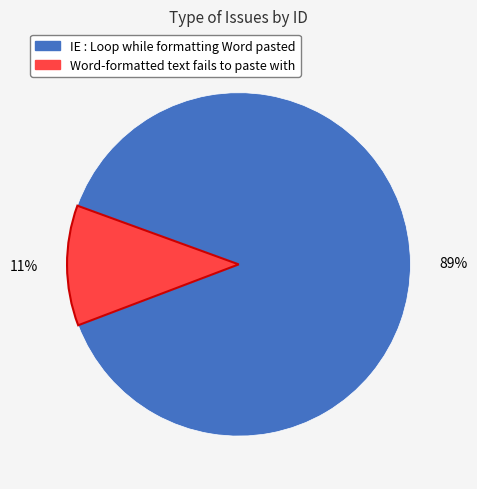

Do IE : Loop while formatting Word pasted and Word-formatted text fails to paste with together represent more than half of the pie?

Yes